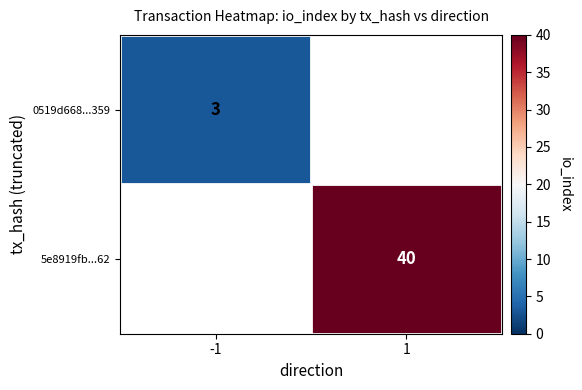

The value of 5e8919fb...62 at 1 is 40. True or false?

True